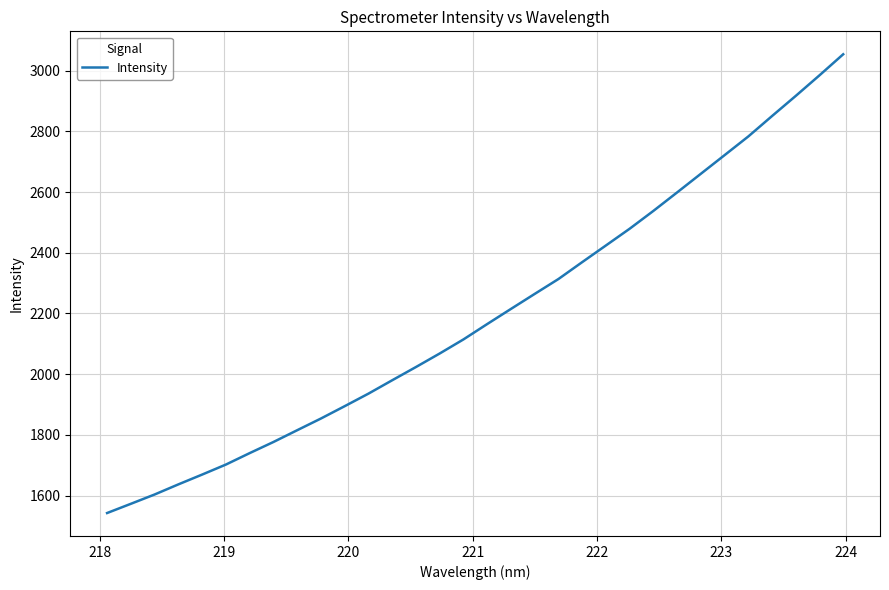

What is the greatest value displayed?

3053.9